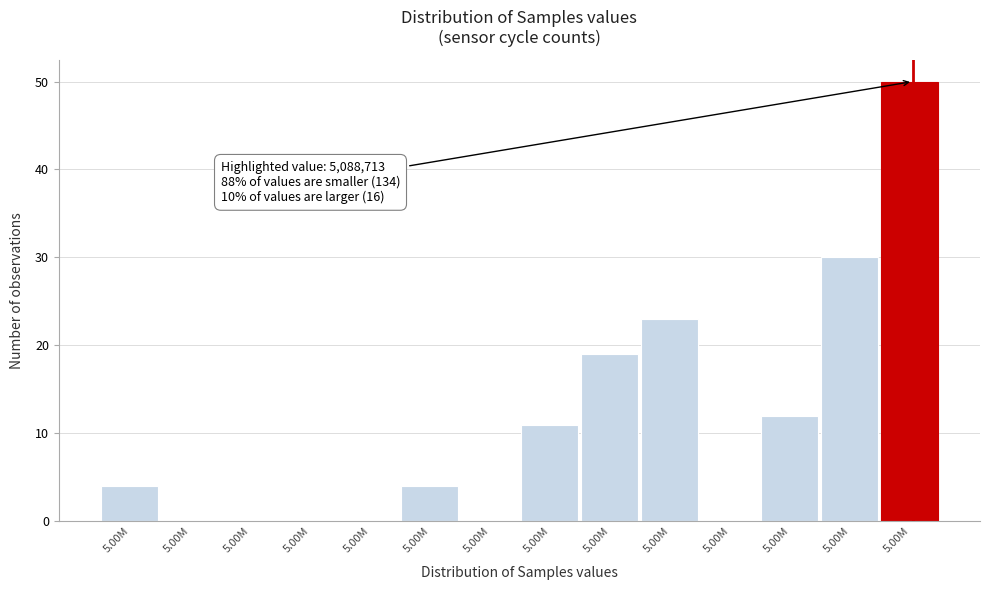

Are the bars horizontal?

No